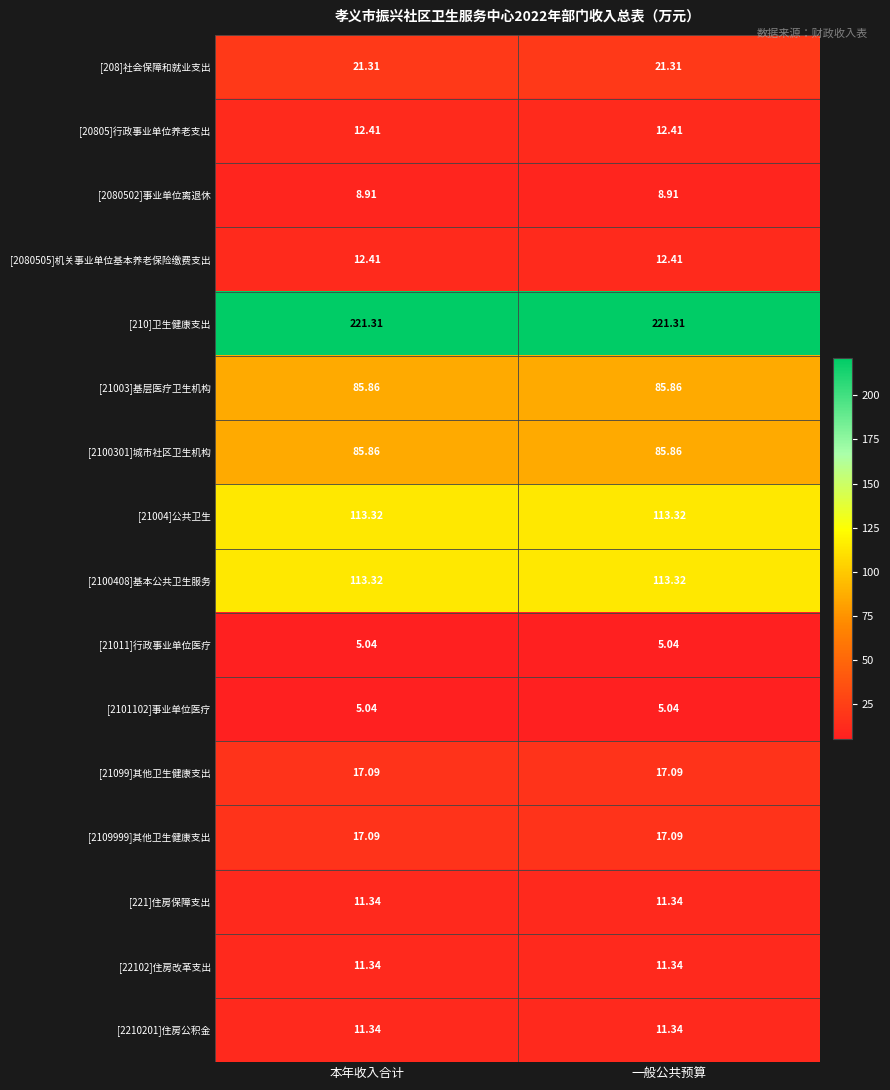

Is the value of [2080502]事业单位离退休 at 本年收入合计 greater than the value of [2101102]事业单位医疗 at 一般公共预算?

Yes